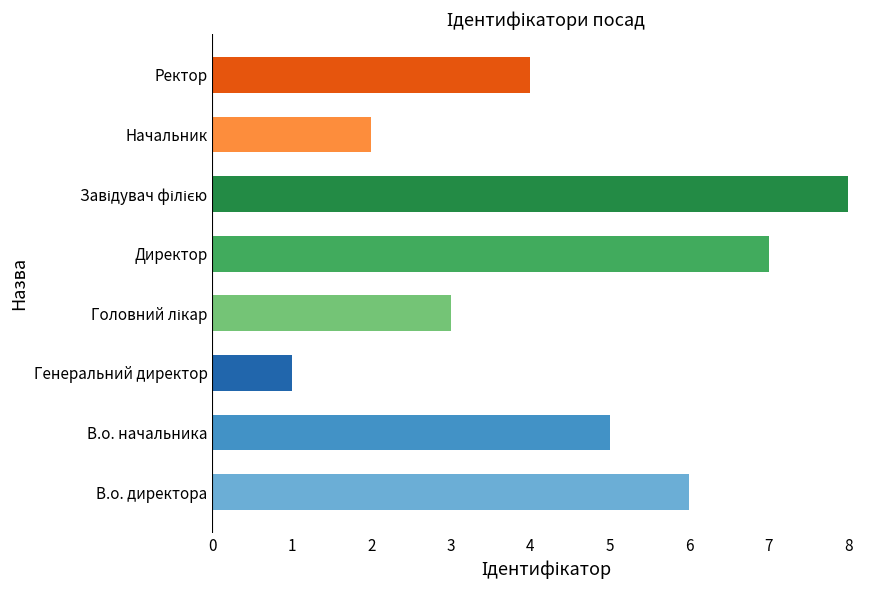

Reading top to bottom, list all the values displayed in this chart.

4	2	8	7	3	1	5	6